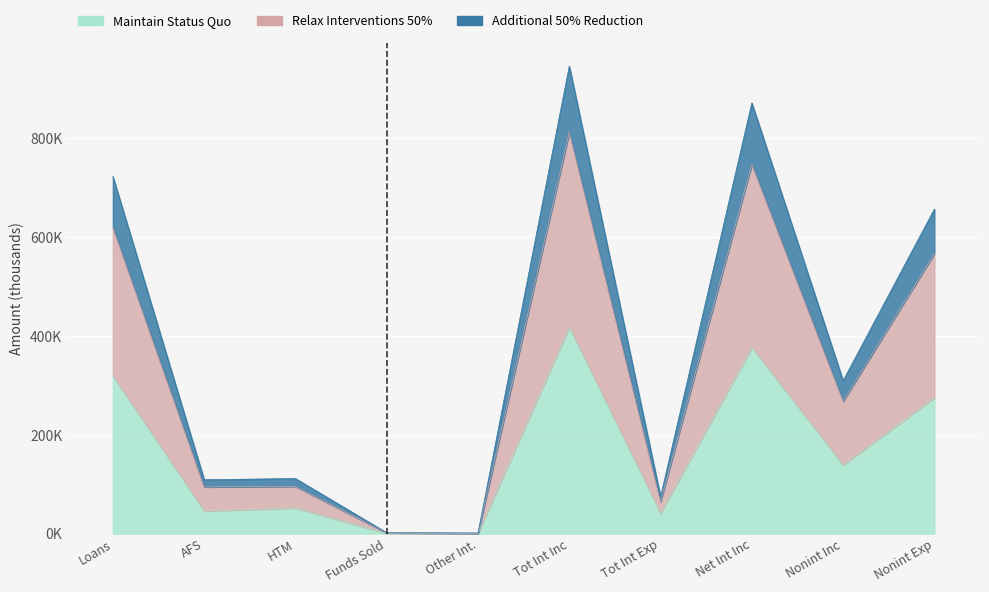

The value of Maintain Status Quo at HTM is 21254. True or false?

False